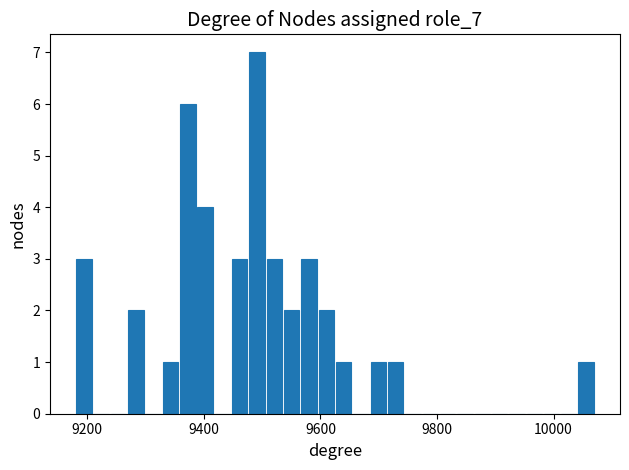

Read against the x-axis, roughly where is the centre of the tallest bar?

9500